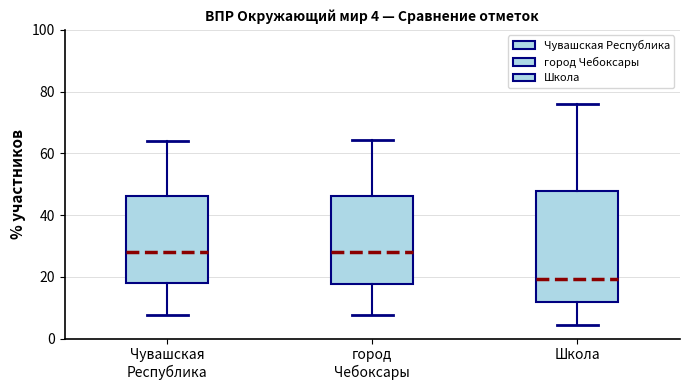

Comparing the boxes themselves (not the whiskers), which one is the tallest?

Школа